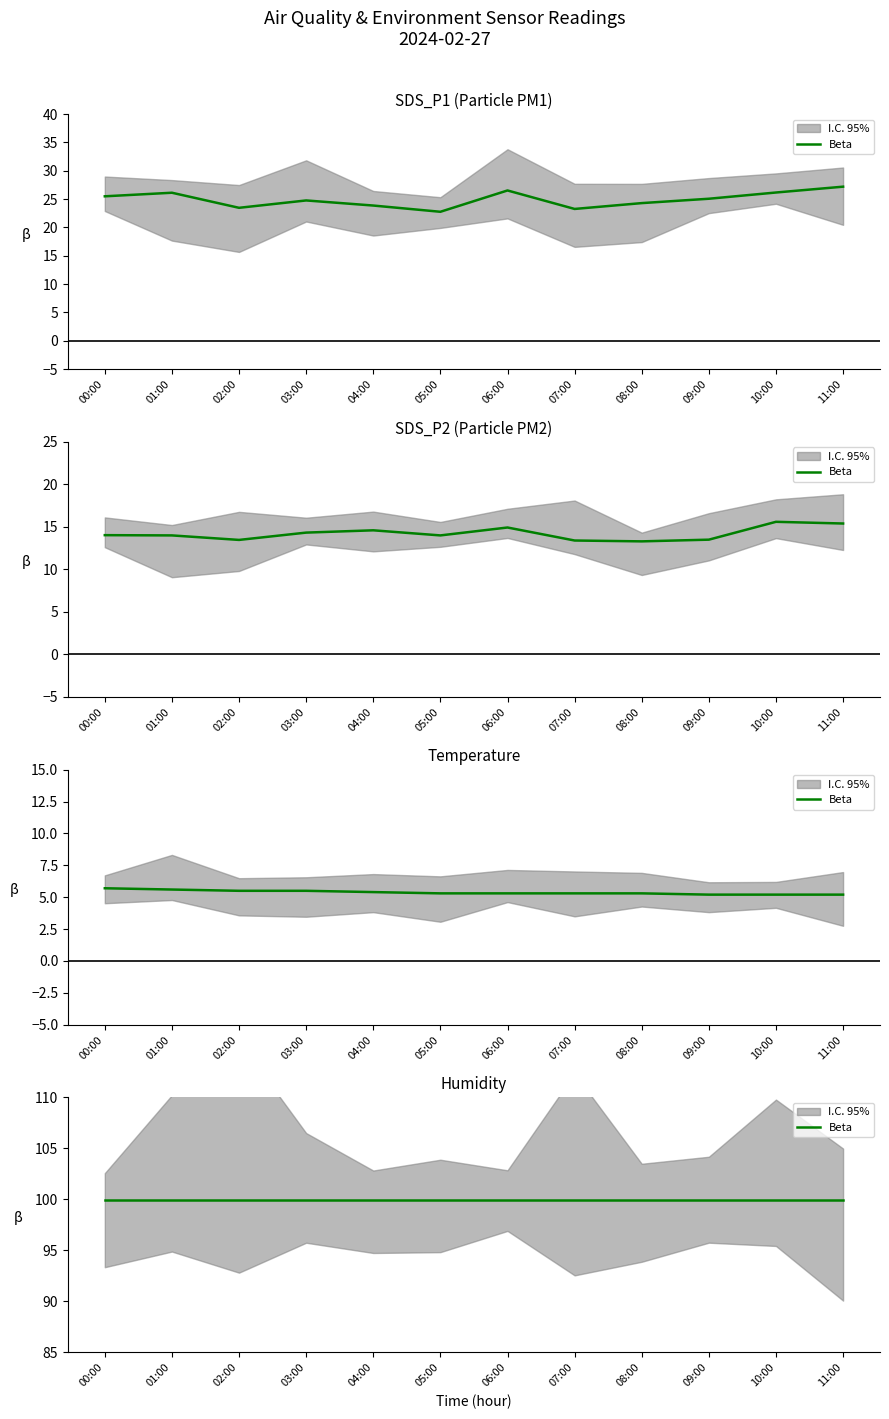

Read the SDS_P1 value at 09:00.

25.1